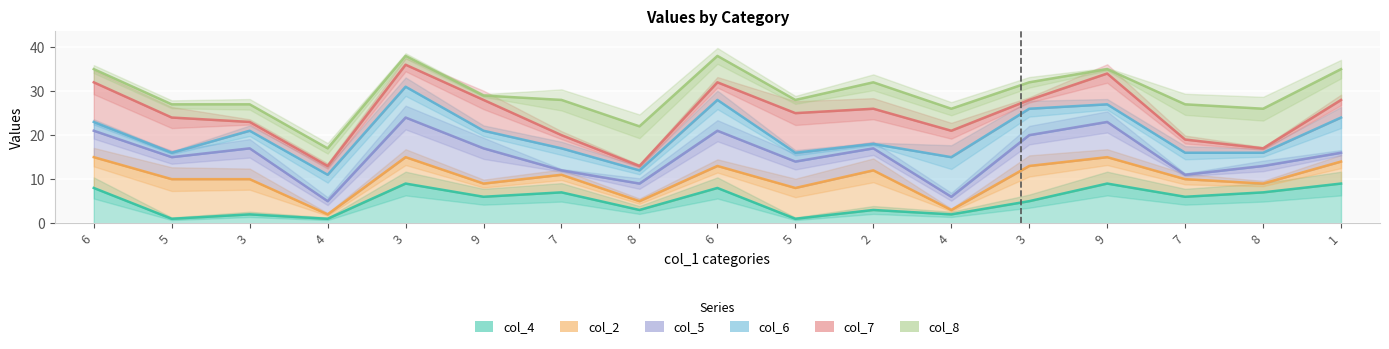

Where is the first local maximum for col_7?

3